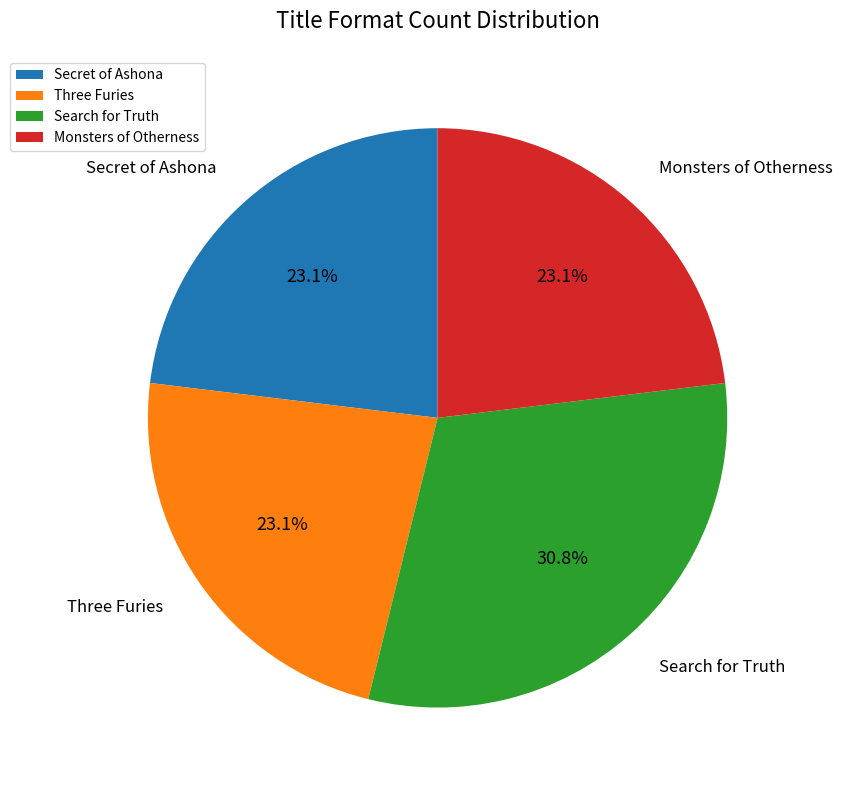

Which slice is the largest?

Search for Truth